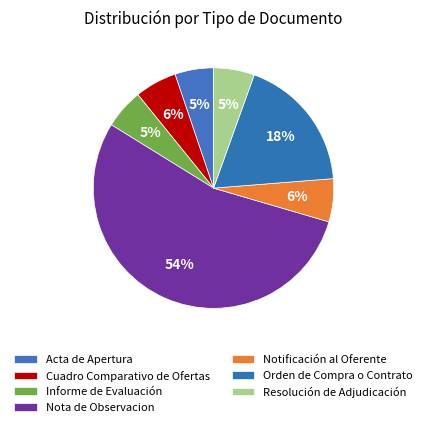

To the nearest percent, what portion does Informe de Evaluación represent?

5%